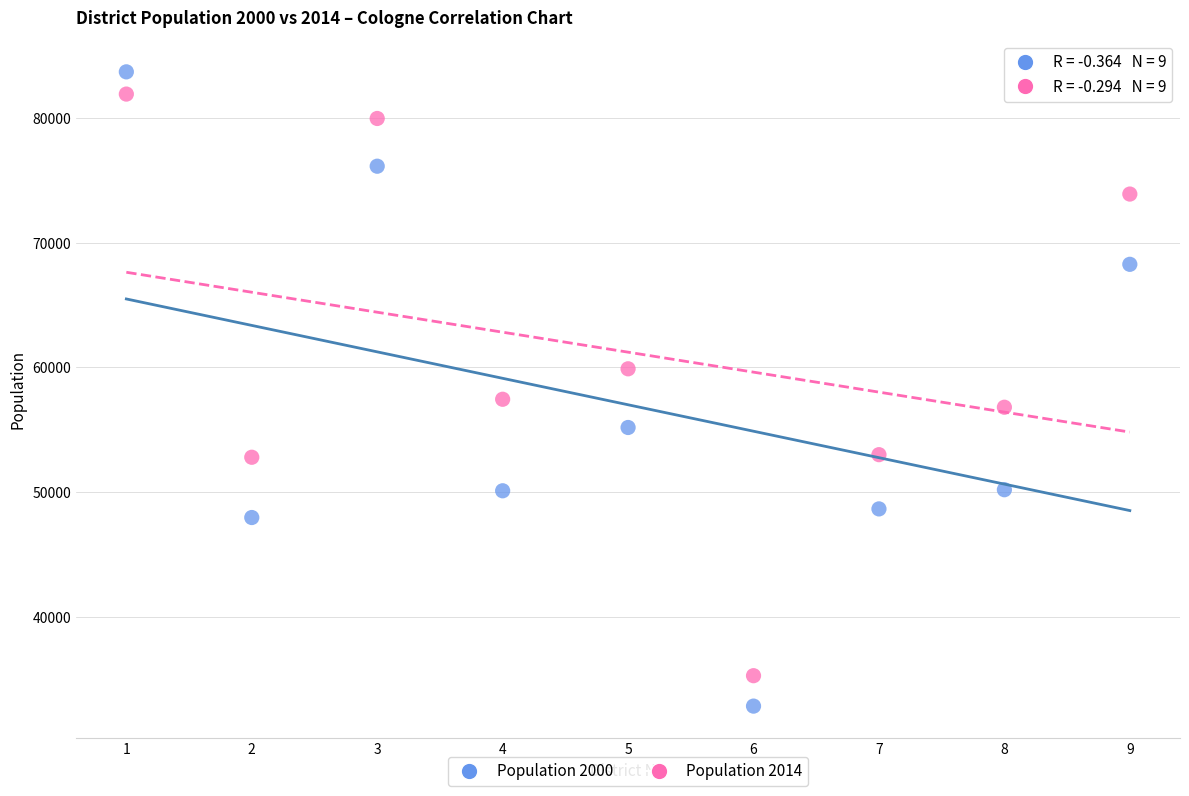

Across all data points, what is the range of Y values (max minus min)?

50893